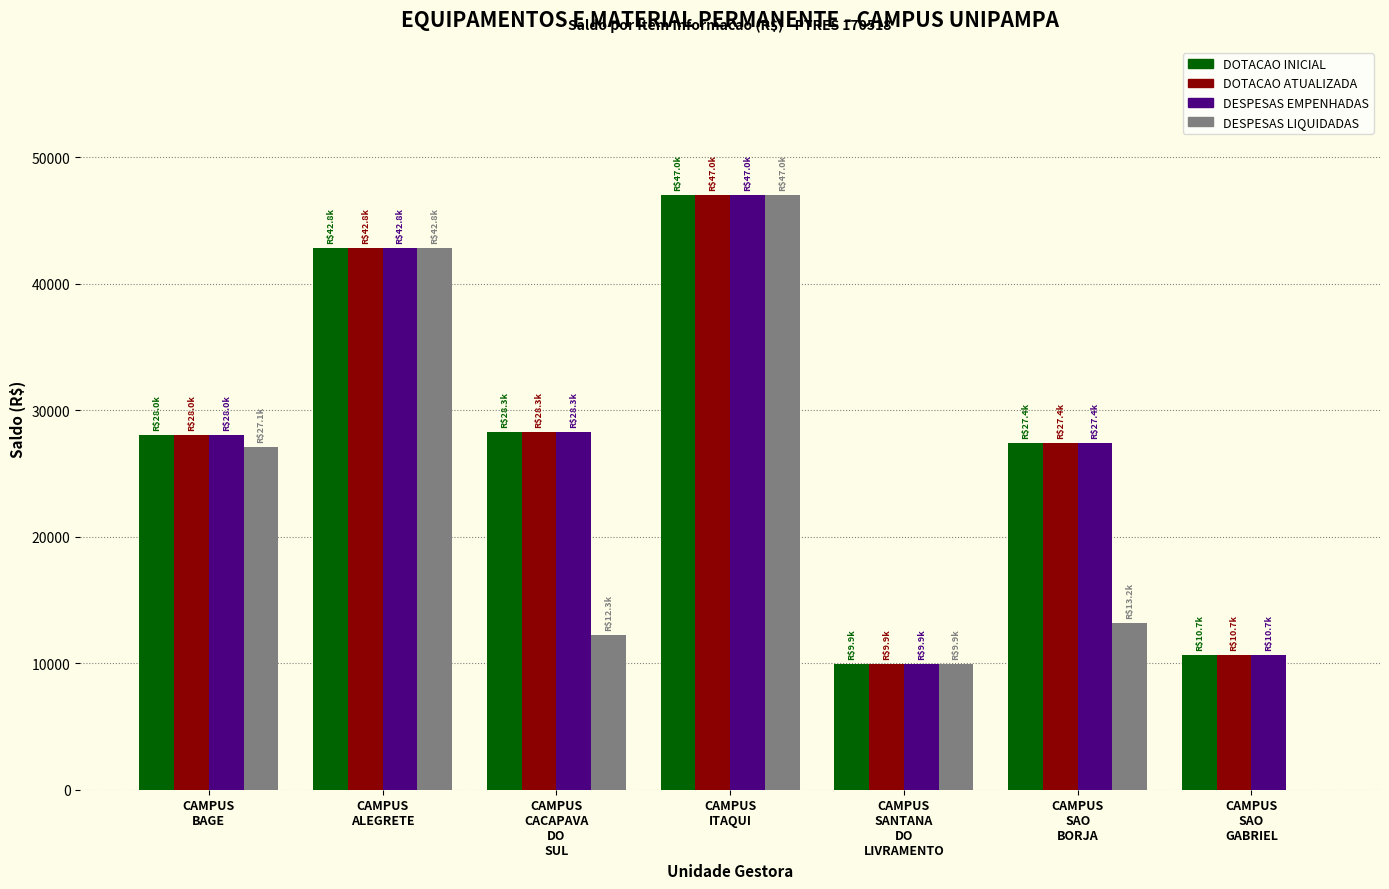

What is the sum of all DOTACAO INICIAL values?

194022.6